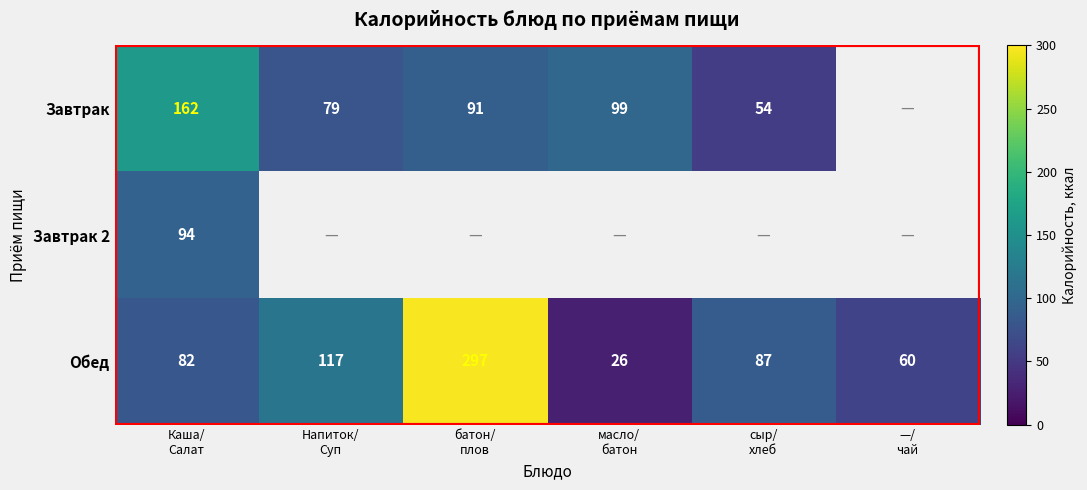

What is the sum of all Обед values?

669